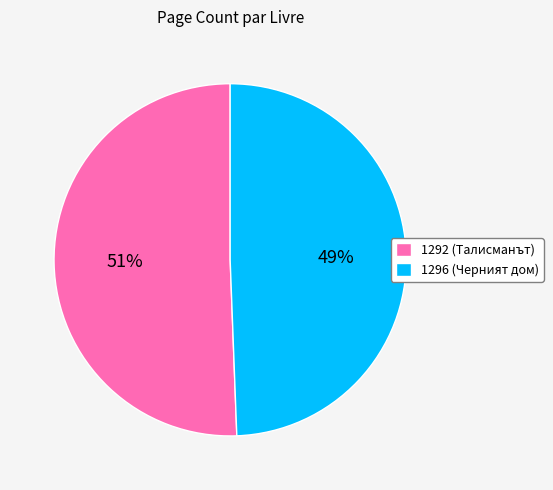

To the nearest percent, what portion does 1292 represent?

51%